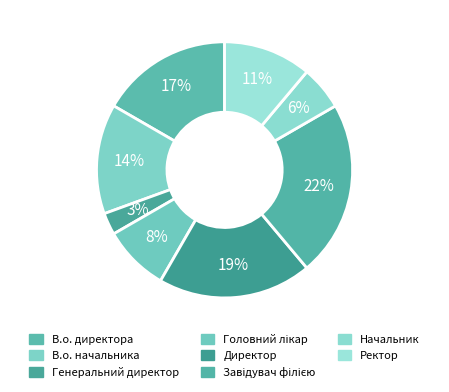

What is the ratio of the value at В.о. директора to the value at Директор?

0.9